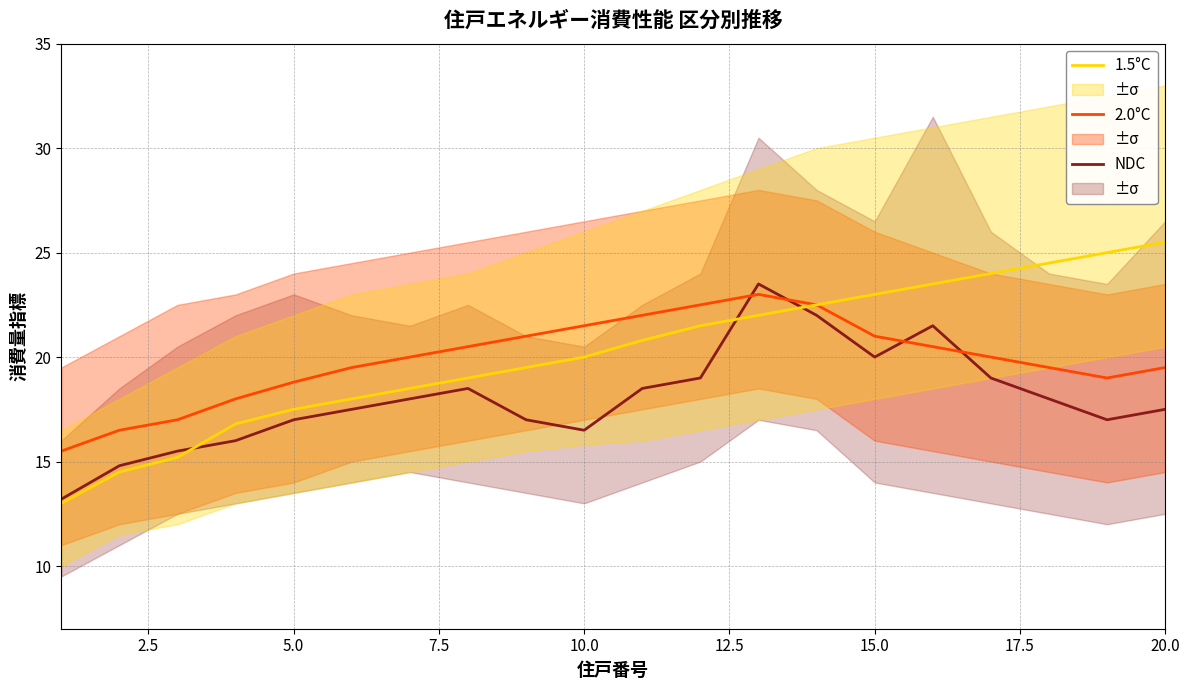

True or false: NDC has a value of 29.8 at 15.0.

False